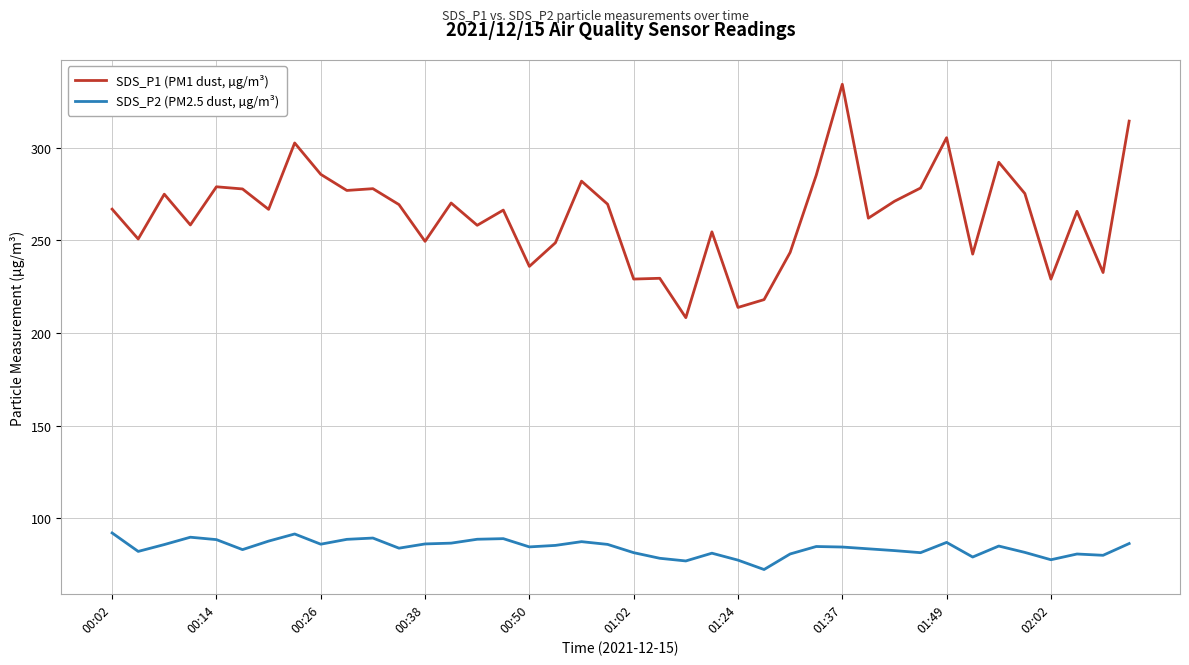

What is the lowest value of the SDS_P1 (PM1 dust, µg/m³) series?

208.3